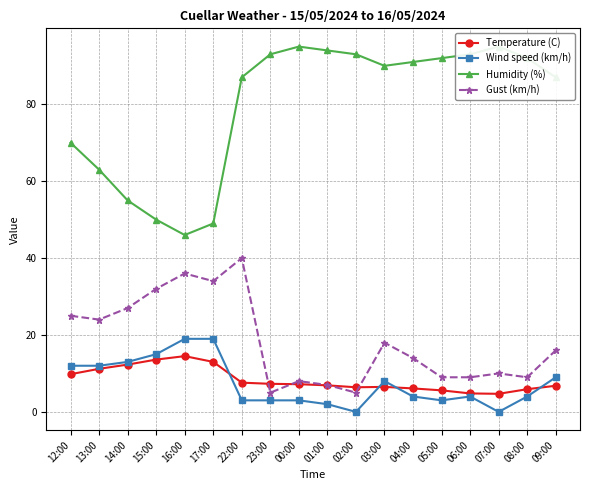

Reading right to left, extract all data points from this chart.

Temperature (C): 6.8	5.9	4.7	4.8	5.6	6.1	6.5	6.4	6.9	7.2	7.3	7.6	13.0	14.5	13.6	12.3	11.2	9.8
Wind speed (km/h): 9.0	4.0	0.0	4.0	3.0	4.0	8.0	0.0	2.0	3.0	3.0	3.0	19.0	19.0	15.0	13.0	12.0	12.0
Humidity (%): 87.0	92.0	95.0	93.0	92.0	91.0	90.0	93.0	94.0	95.0	93.0	87.0	49.0	46.0	50.0	55.0	63.0	70.0
Gust (km/h): 16.0	9.0	10.0	9.0	9.0	14.0	18.0	5.0	7.0	8.0	5.0	40.0	34.0	36.0	32.0	27.0	24.0	25.0